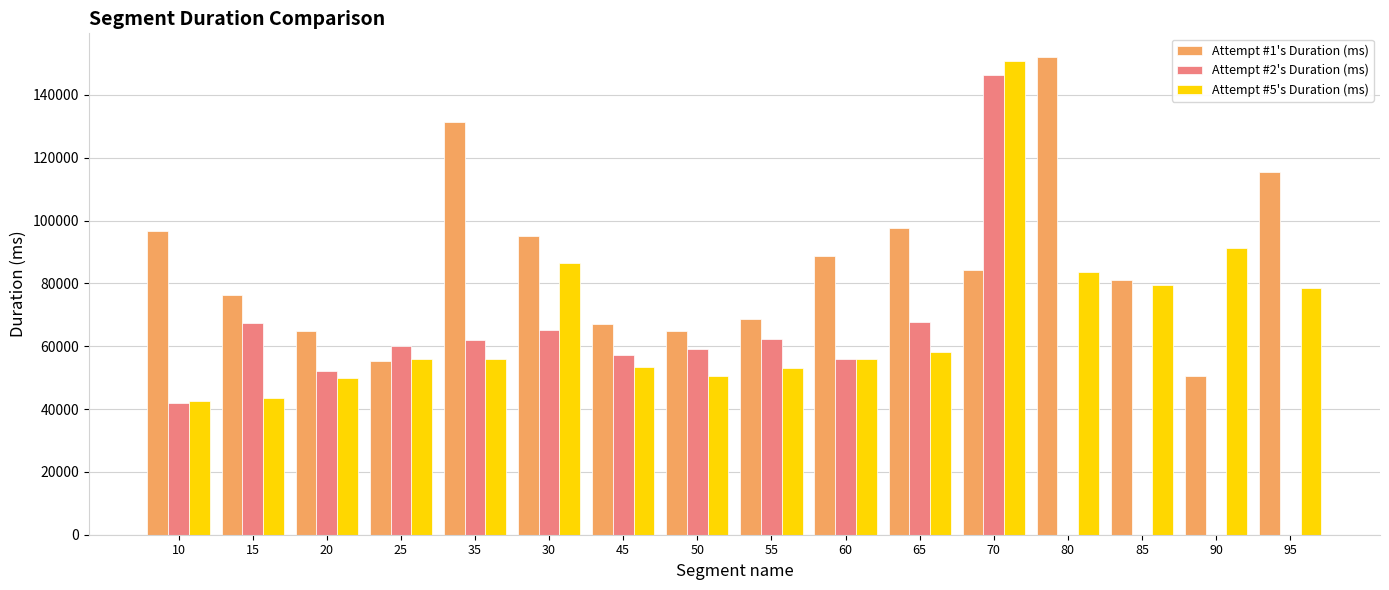

What is the total value across all series at 15?

187228.0